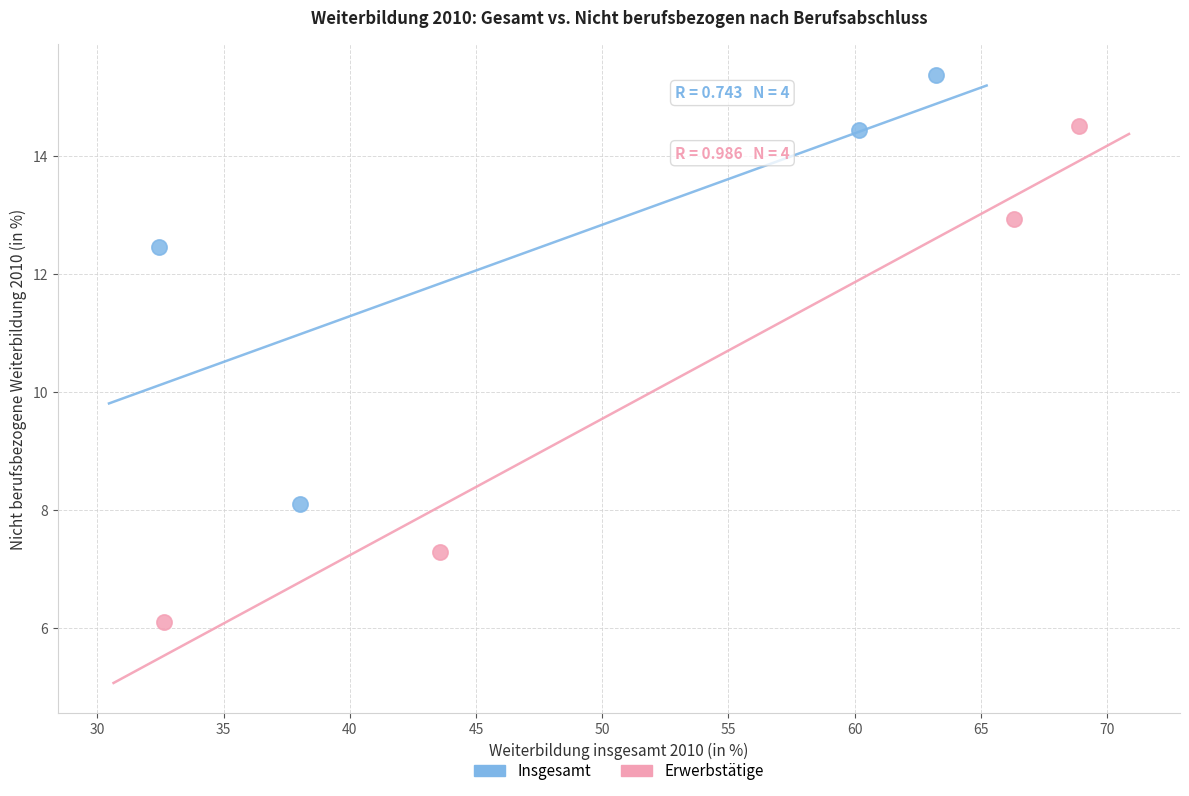

Which series contains the lowest Y value?

Erwerbstätige